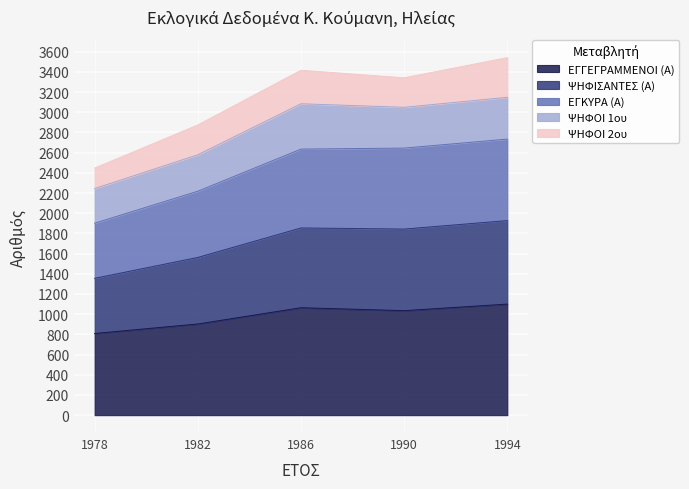

True or false: ΕΓΓΕΓΡΑΜΜΕΝΟΙ (Α) has a value of 903 at 1982.

True